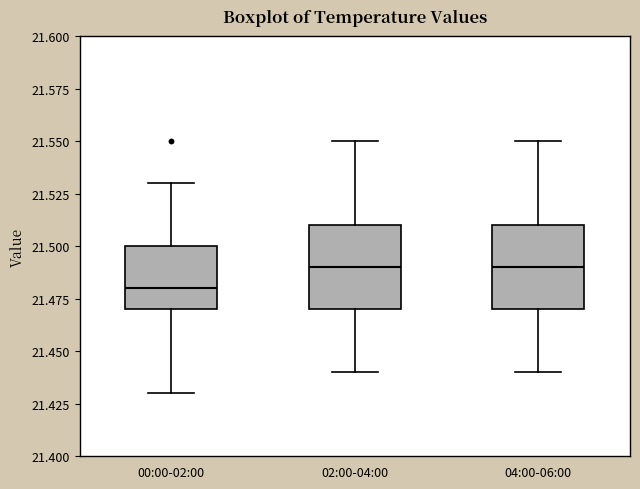

Where is the upper edge of the box for 04:00-06:00 on the y-axis? The values are not printed on the chart, so give them approximately, as read against the axis.

21.51